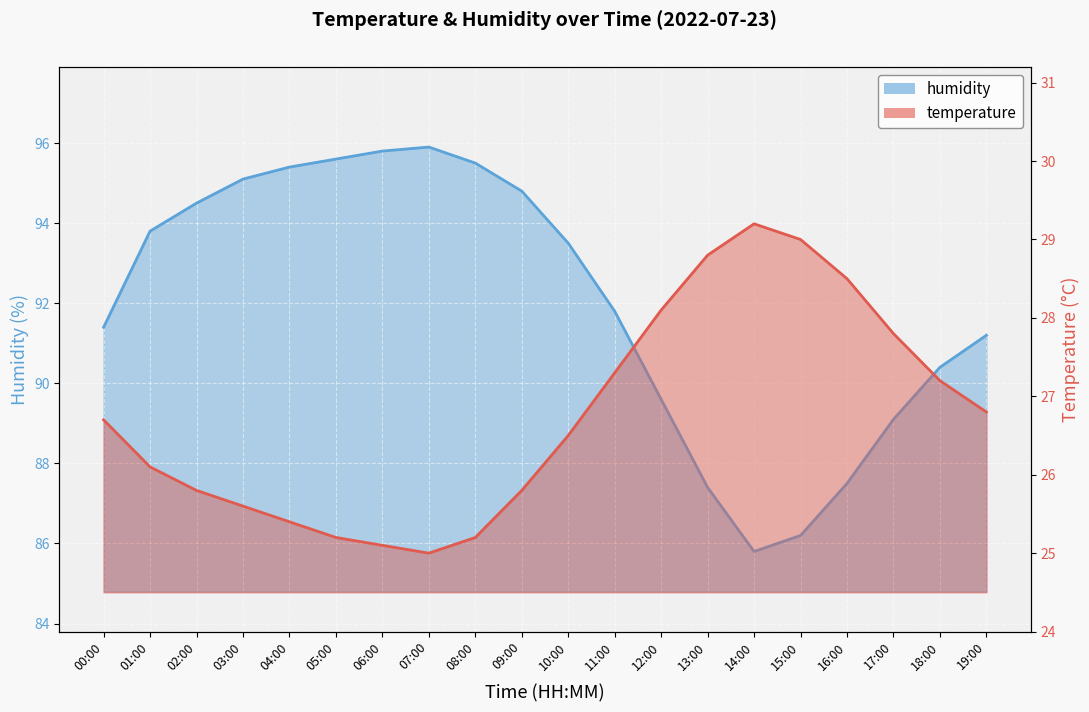

What is the label of the 3rd point from the right?

17:00